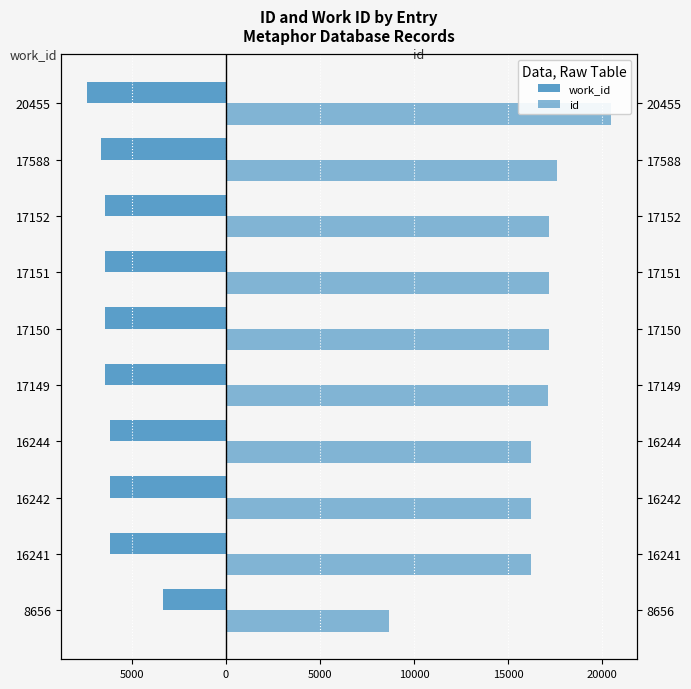

How many data points in id are above 17150?

4